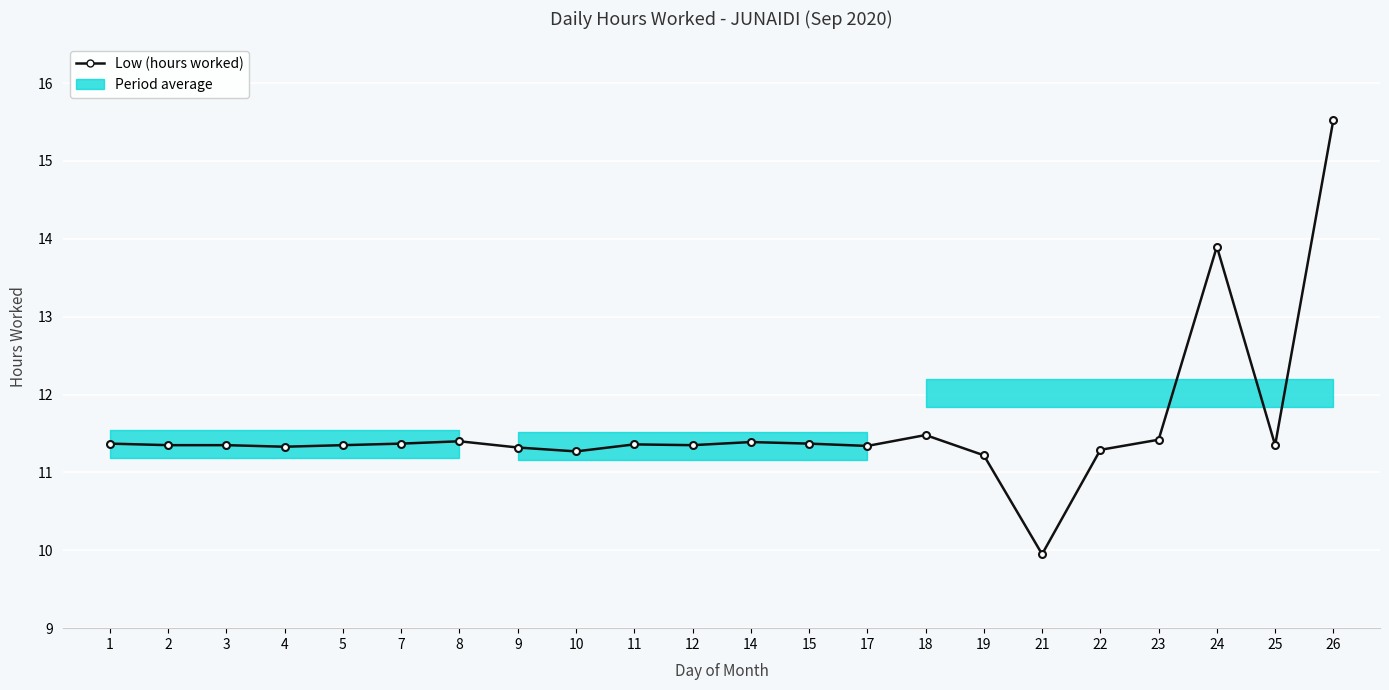

The value at 26 is 23.1. True or false?

False